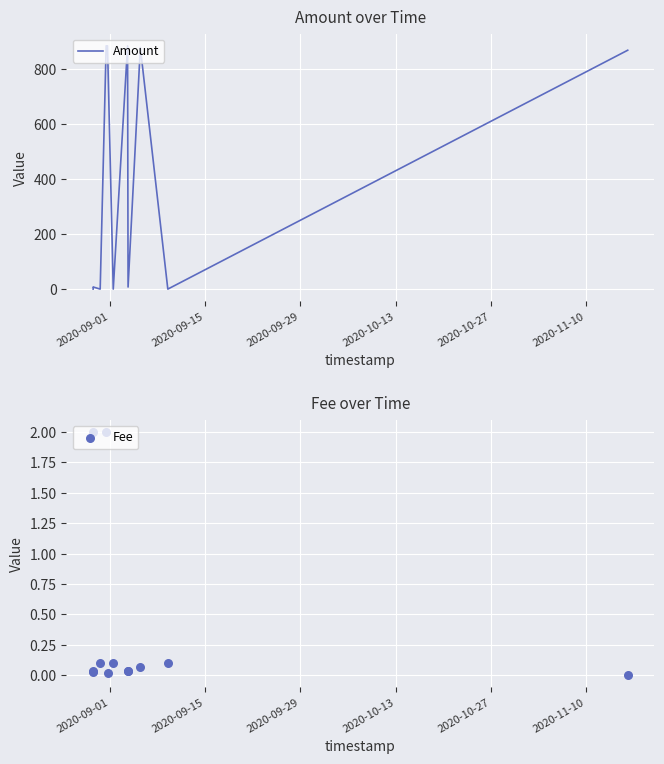

Which series contains the highest Y value?

Amount